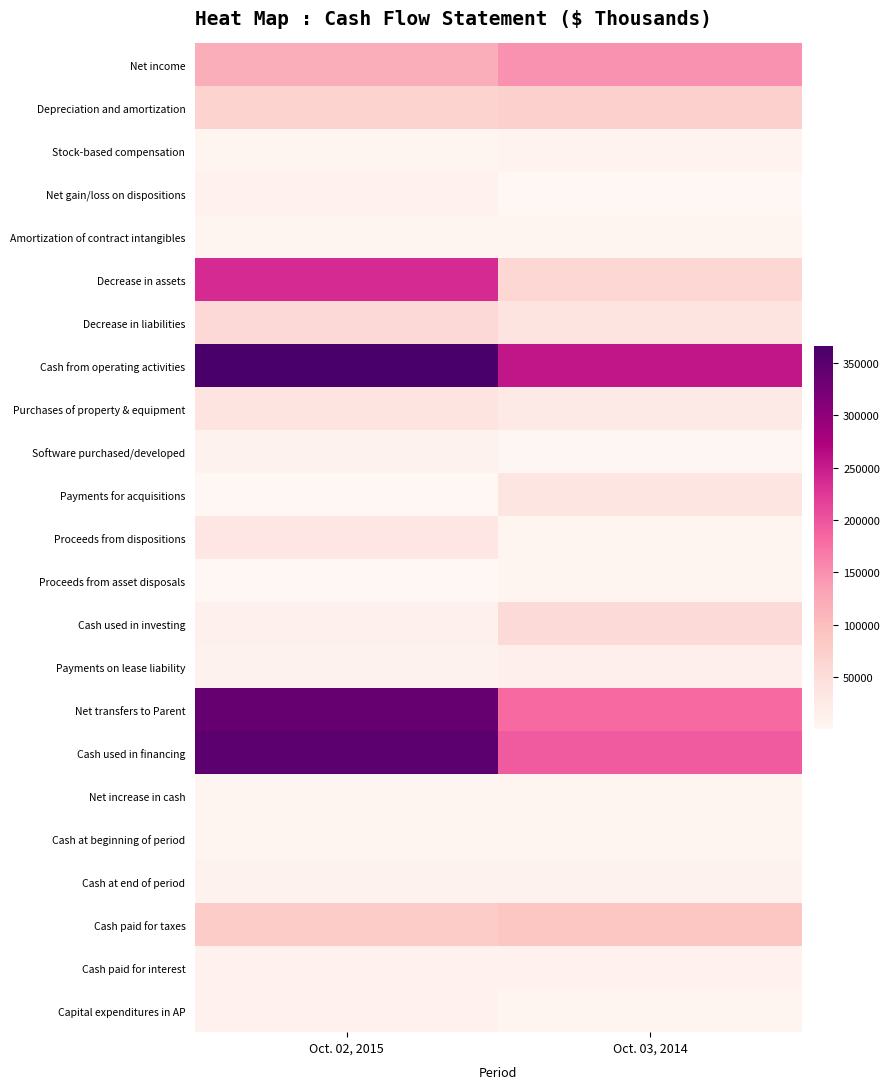

What is the total value across all series at Oct. 02, 2015?

1776553